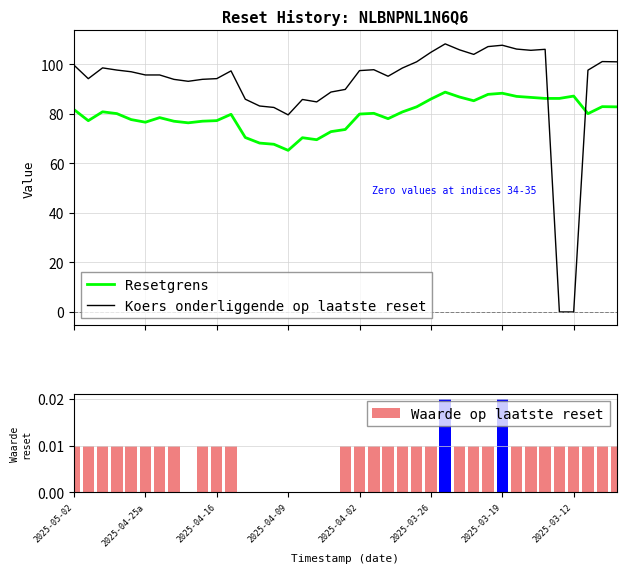

Between 26 and 29, which series saw the biggest shift?

Koers onderliggende op laatste reset